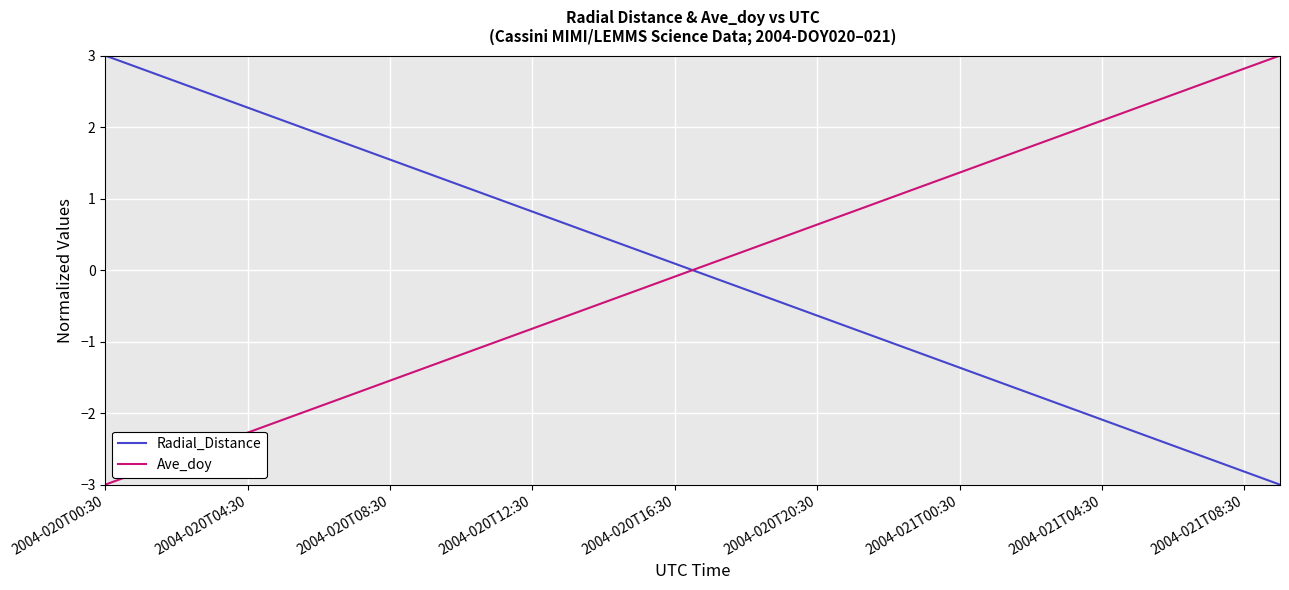

True or false: Radial_Distance and Ave_doy cross at least once.

True